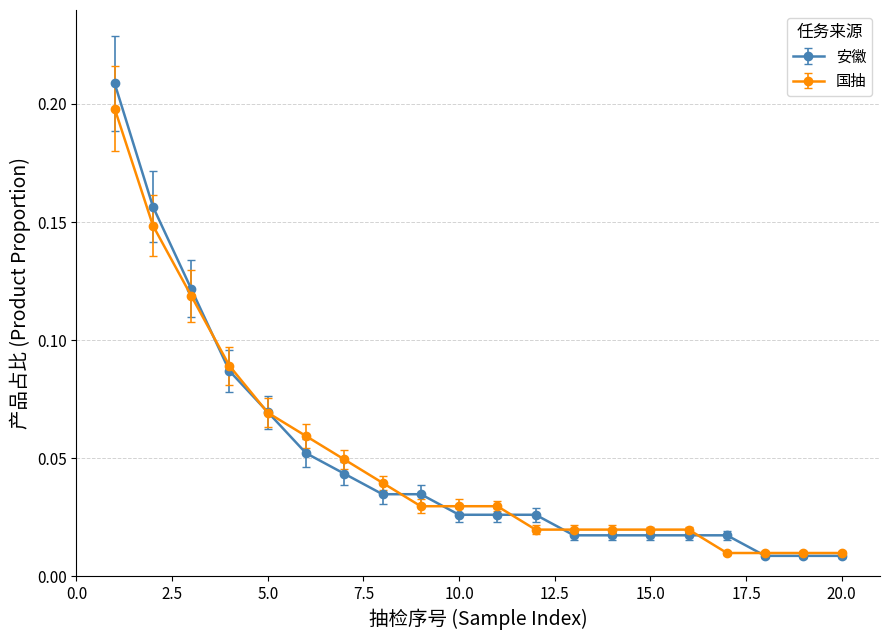

Rank the series by their maximum value, from lowest to highest.

国抽, 安徽